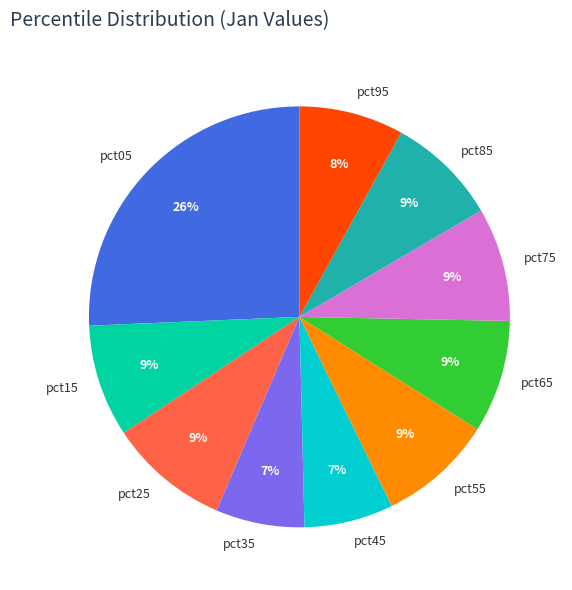

Which category has the biggest portion of the pie?

pct05